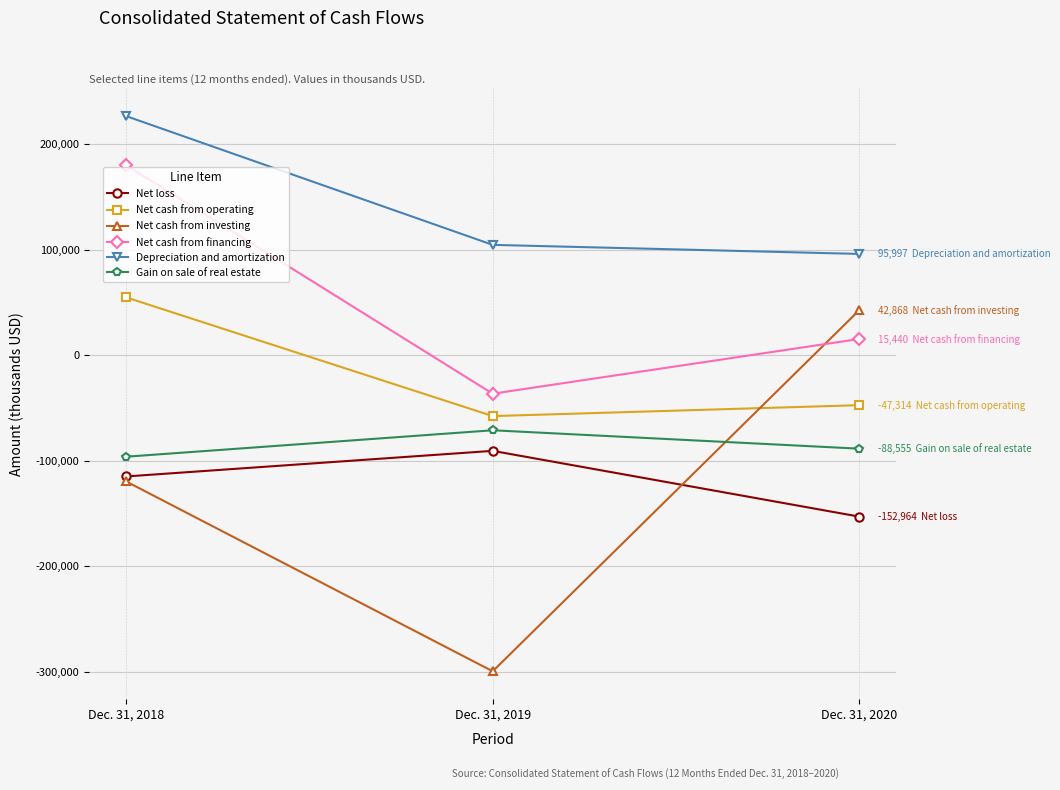

At which label does Gain on sale of real estate reach its peak?

Dec. 31, 2019